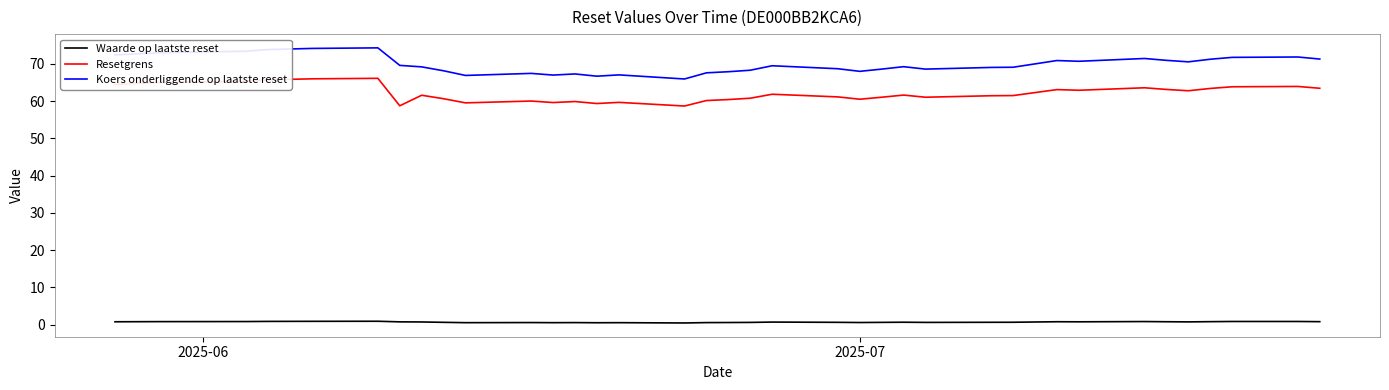

What is the maximum value shown in the chart?

74.3